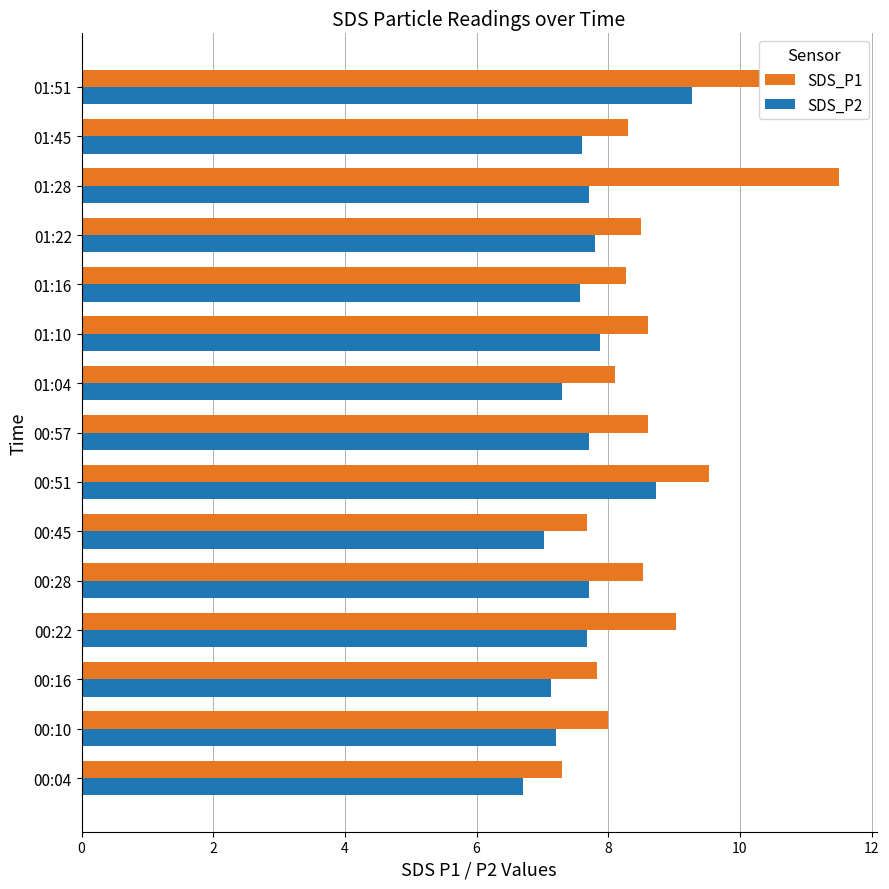

List the series in order of their peak value, lowest first.

SDS_P2, SDS_P1